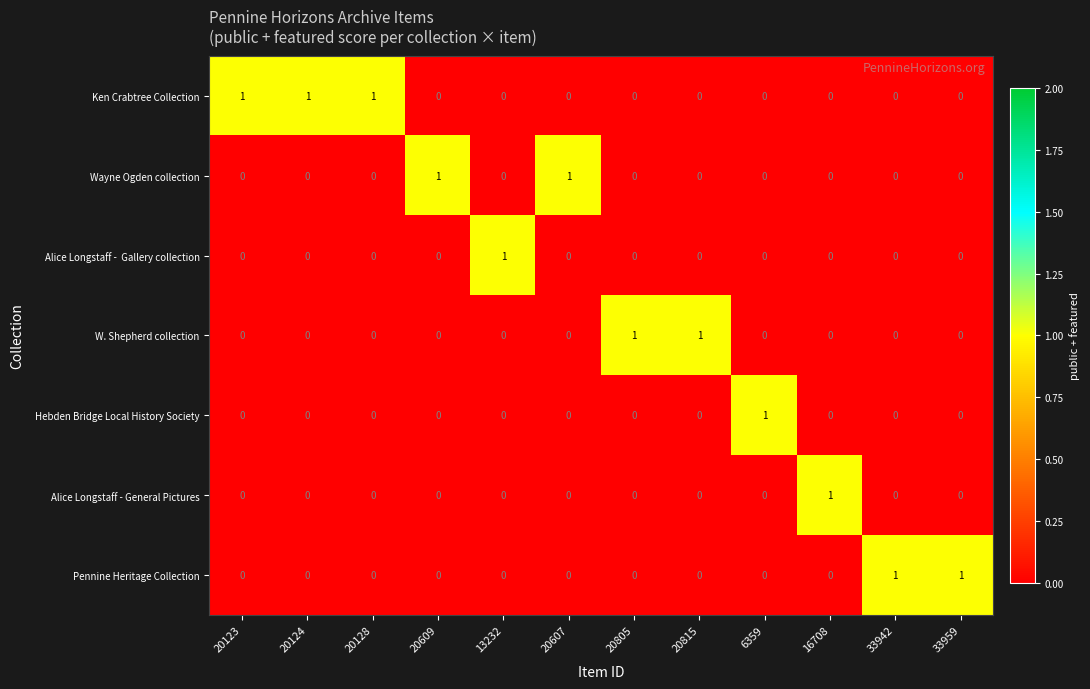

What is the spread (max minus min) of values at 20128?

1